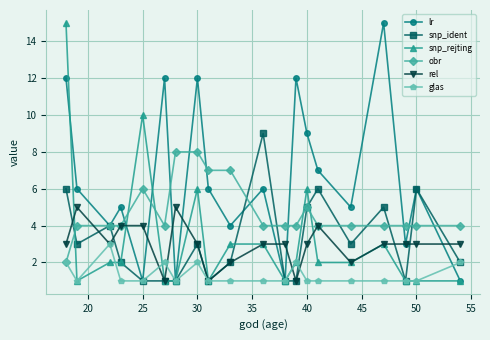

What is the maximum value for snp_rejting?

15